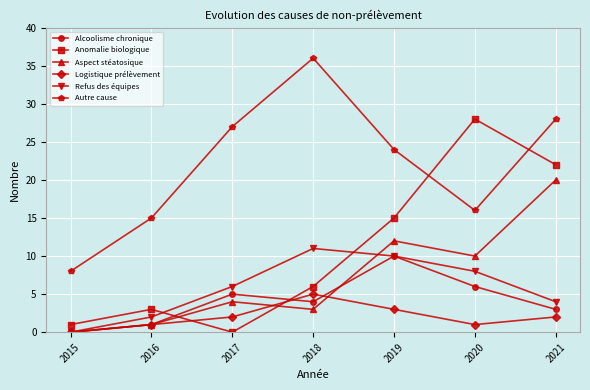

Reading right to left, transcribe all the data shown in this chart.

Alcoolisme chronique: 3	6	10	4	5	1	0
Anomalie biologique: 22	28	15	6	0	3	1
Aspect stéatosique: 20	10	12	3	4	1	0
Logistique prélèvement: 2	1	3	5	2	1	0
Refus des équipes: 4	8	10	11	6	2	0
Autre cause: 28	16	24	36	27	15	8